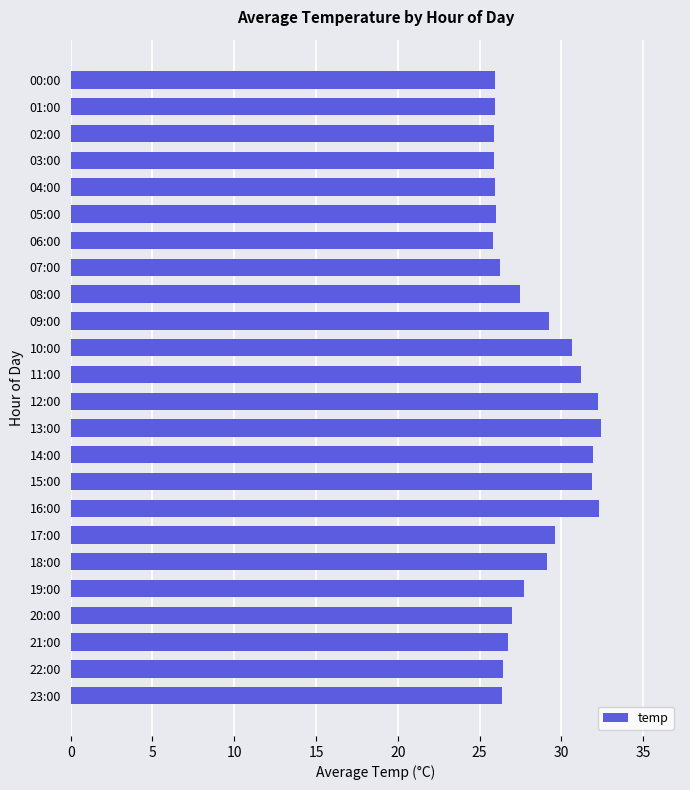

What is the greatest value displayed?

32.4